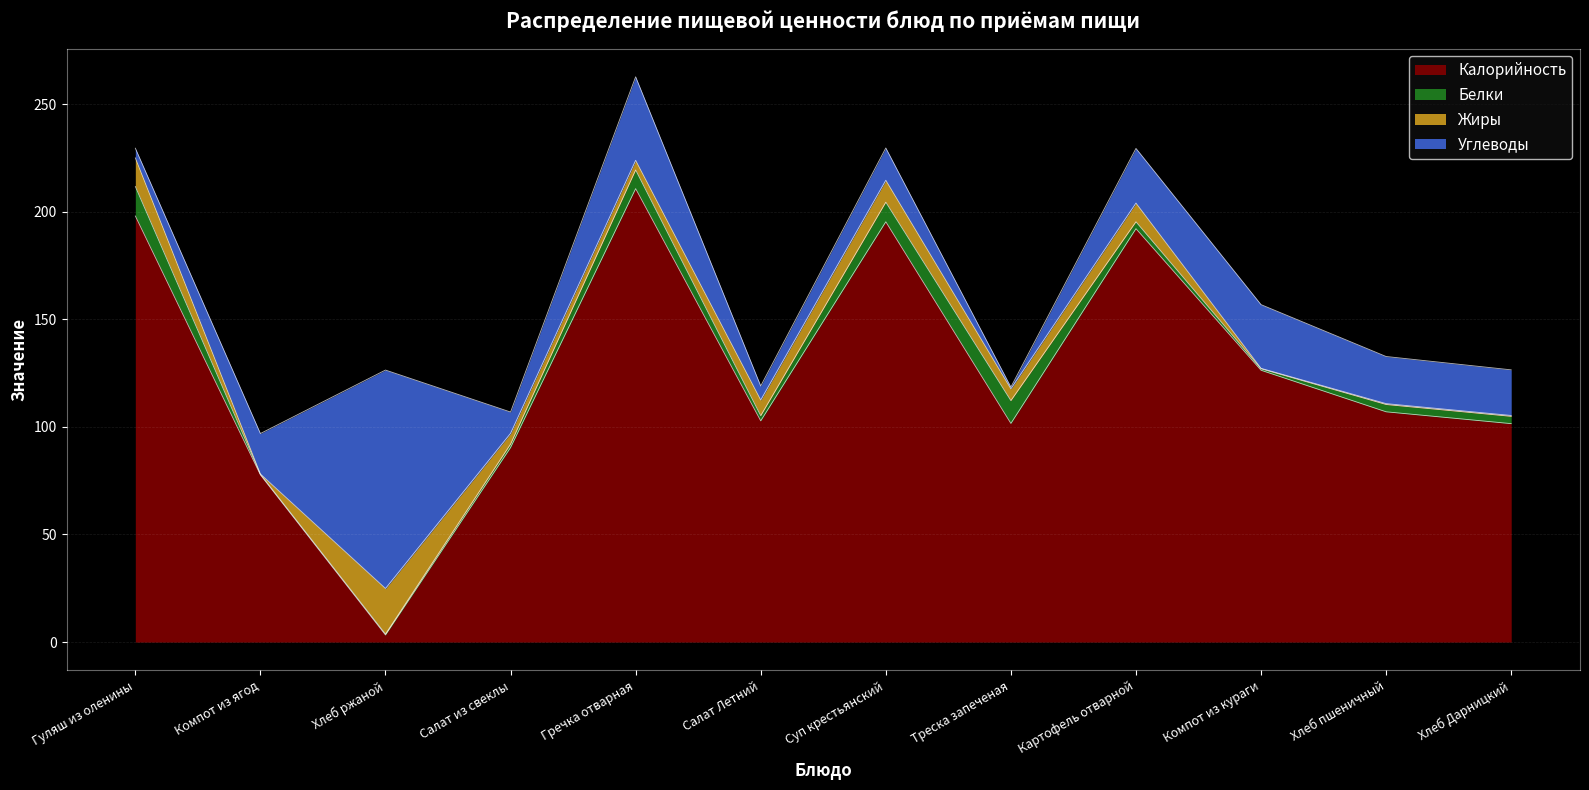

Which series has the widest spread of values?

Калорийность